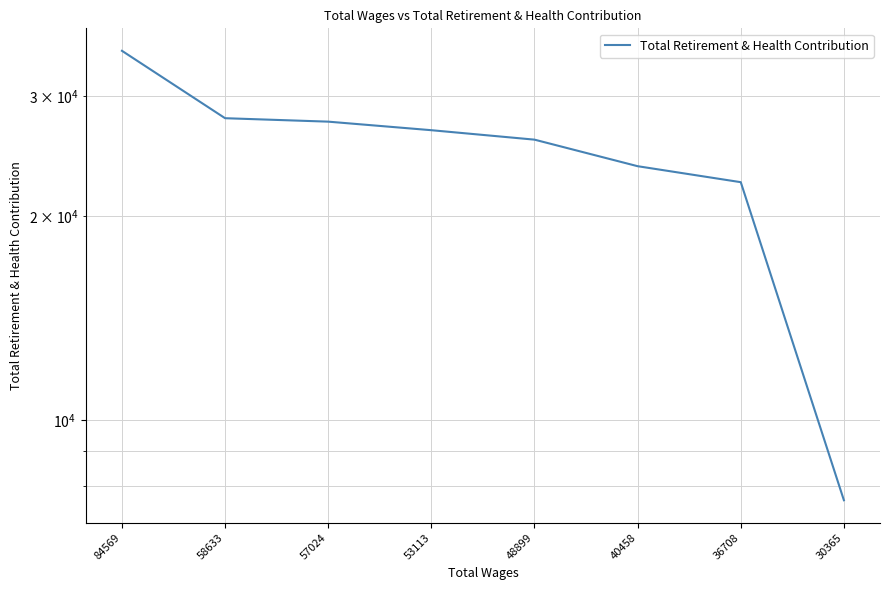

What is the sum of the values at 40458 and 36708?

46092